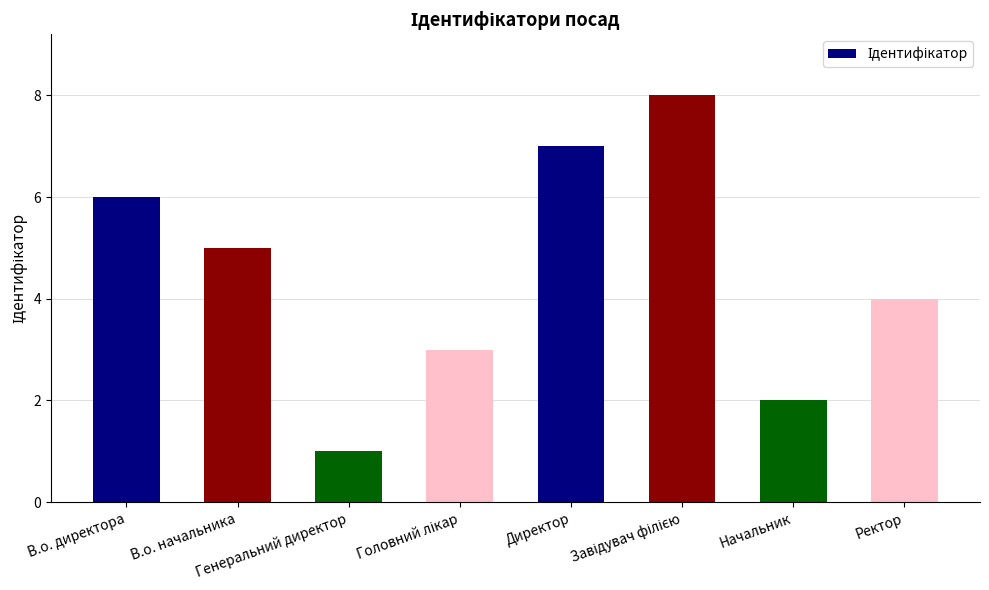

What is the minimum value shown in the chart?

1